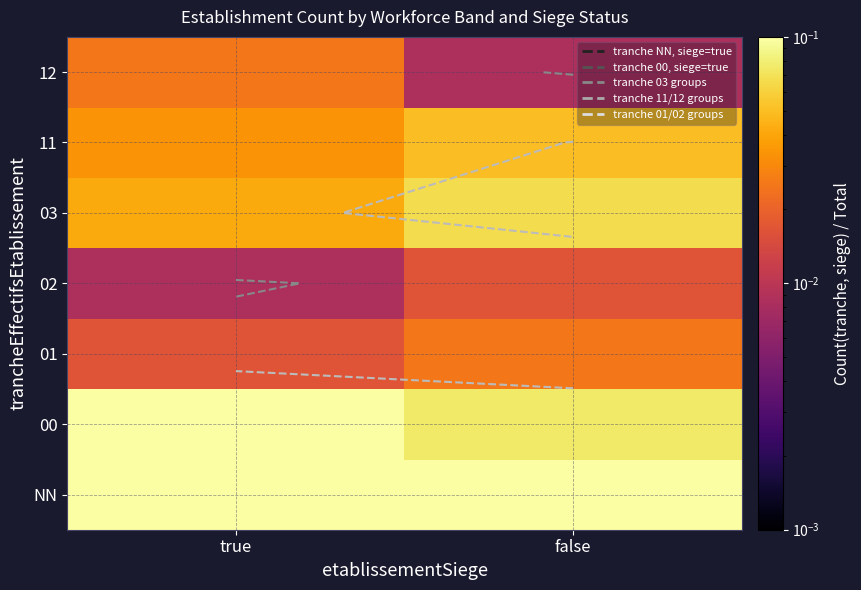

Which category has the highest value in the 11 series?

false